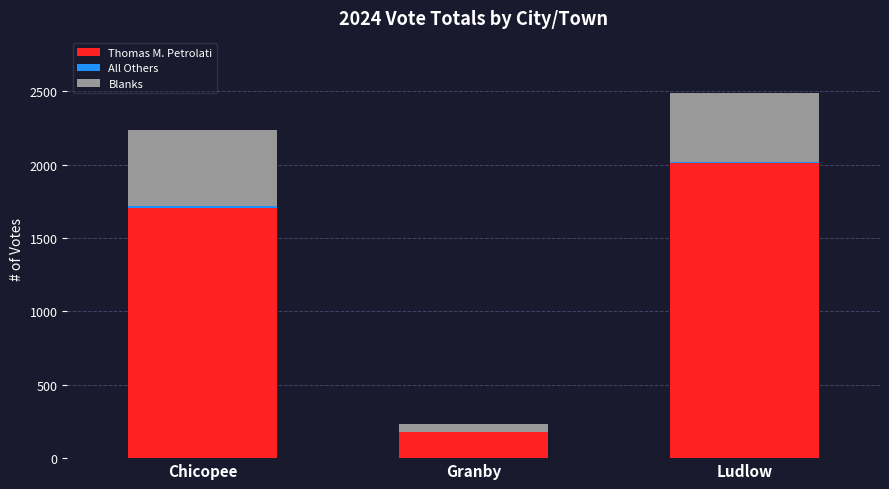

At which label does Thomas M. Petrolati reach its peak?

Ludlow